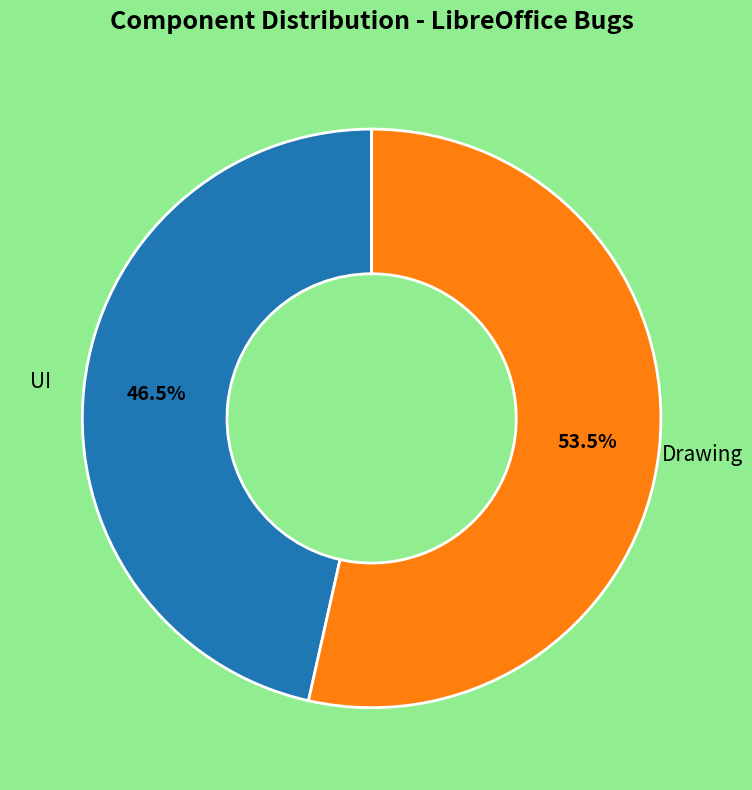

Count the number of slices in the pie.

2